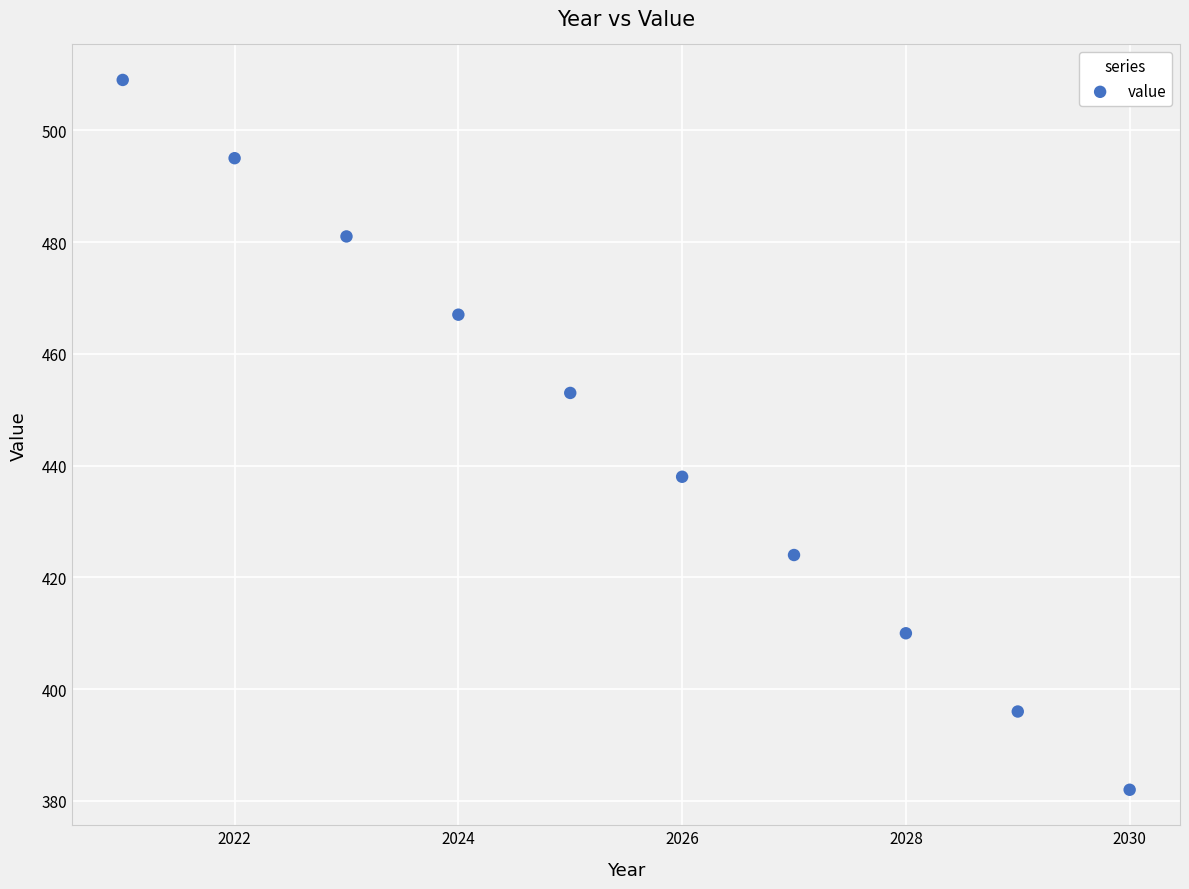

What is the range of Y values (max minus min)?

127